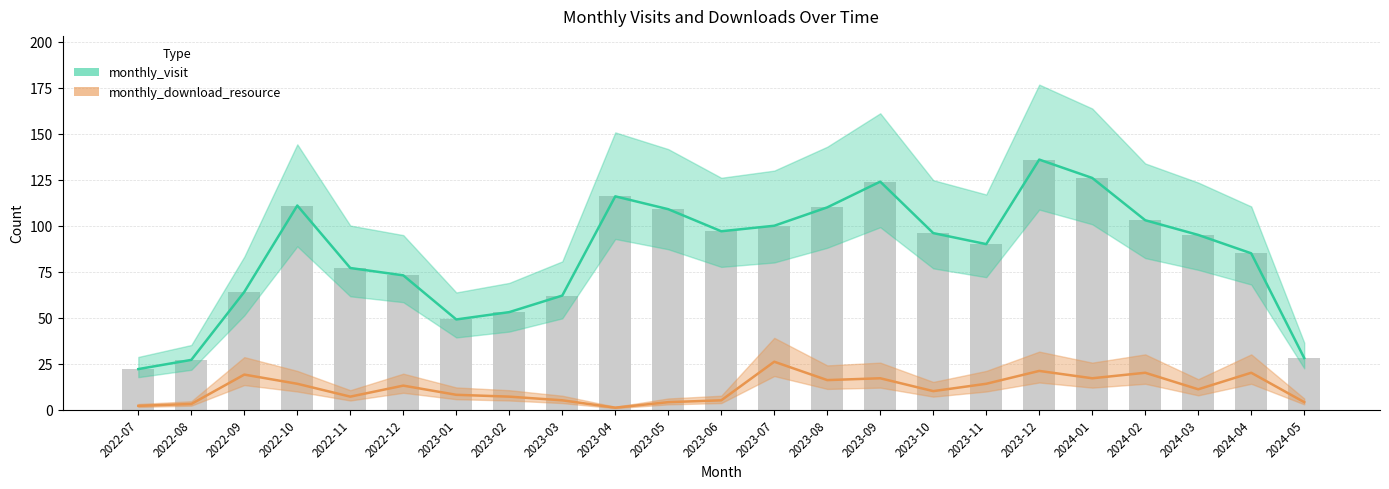

Rank the categories by monthly_visit value from highest to lowest.

2023-12, 2024-01, 2023-09, 2023-04, 2022-10, 2023-08, 2023-05, 2024-02, 2023-07, 2023-06, 2023-10, 2024-03, 2023-11, 2024-04, 2022-11, 2022-12, 2022-09, 2023-03, 2023-02, 2023-01, 2024-05, 2022-08, 2022-07